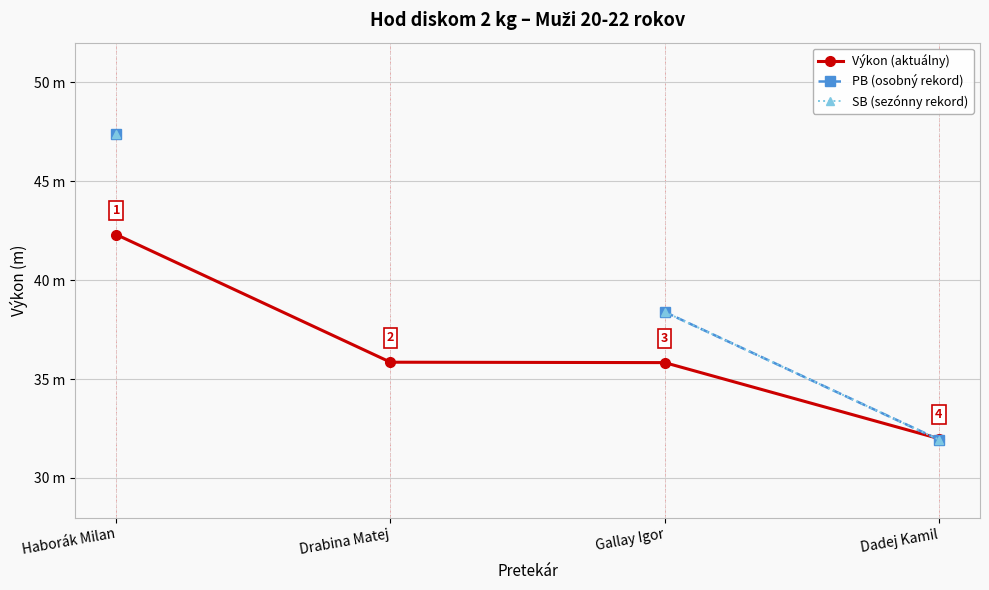

What is the difference between the maximum and second lowest values in the Výkon (aktuálny) series?

6.5